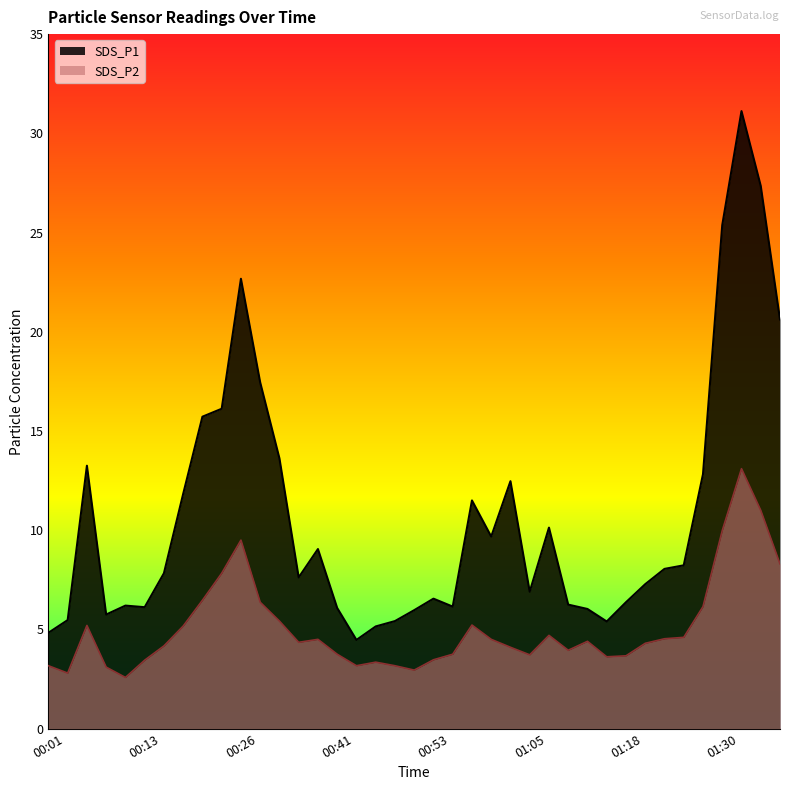

What is the value of the SDS_P1 point at the 1st from the left?

4.8